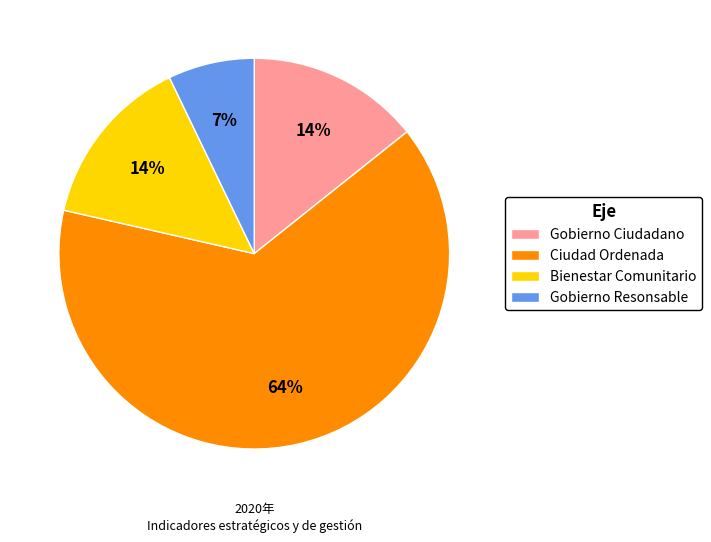

True or false: Gobierno Resonsable accounts for 1% of the total.

False